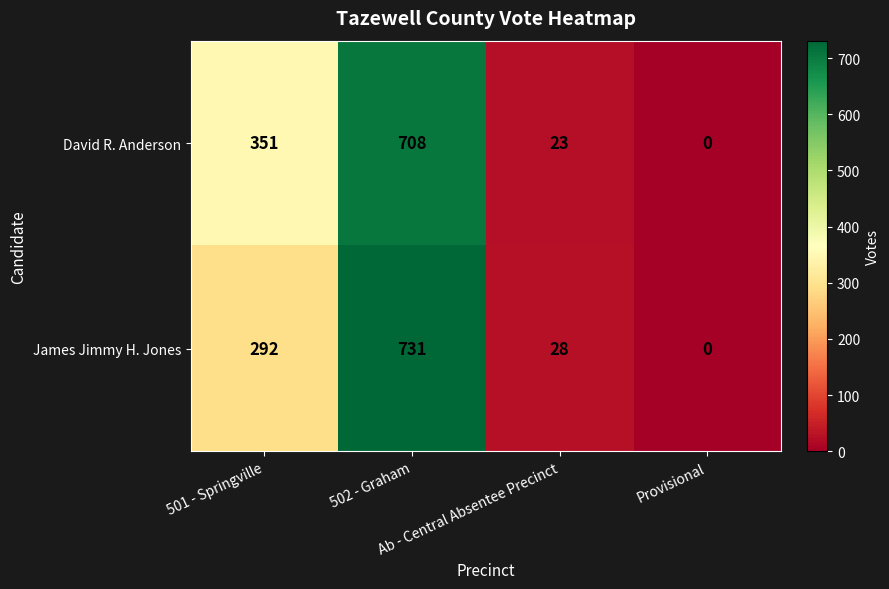

Which series has the largest range (max minus min)?

James Jimmy H. Jones